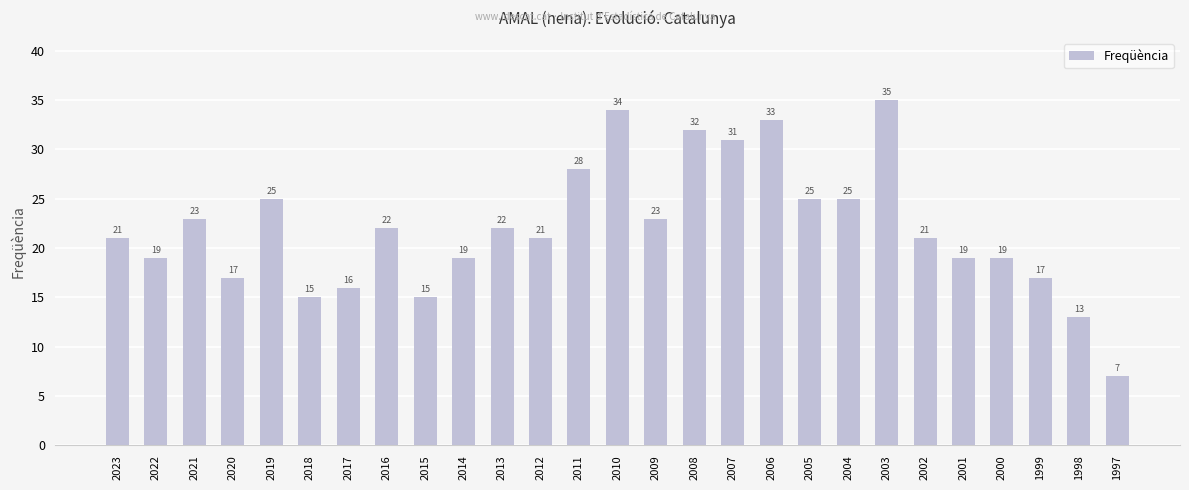

What is the difference between the values at 2003 and 2015?

20